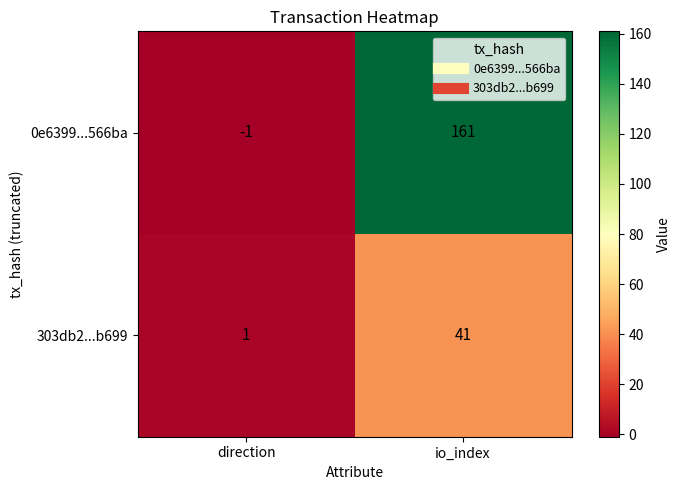

Which label corresponds to the largest value in the chart?

io_index